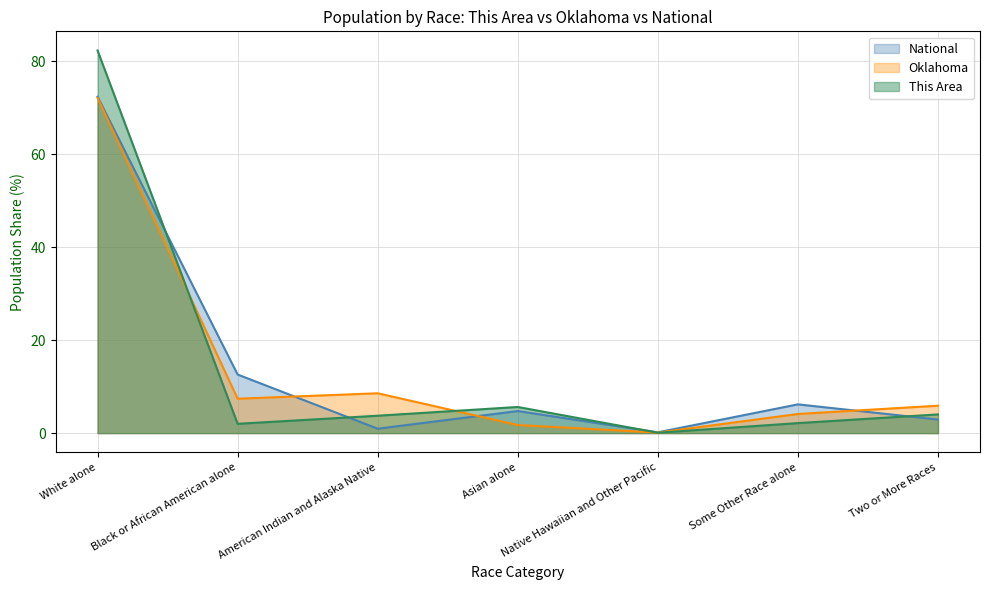

True or false: This Area has more than 0 points higher than both neighbors.

True